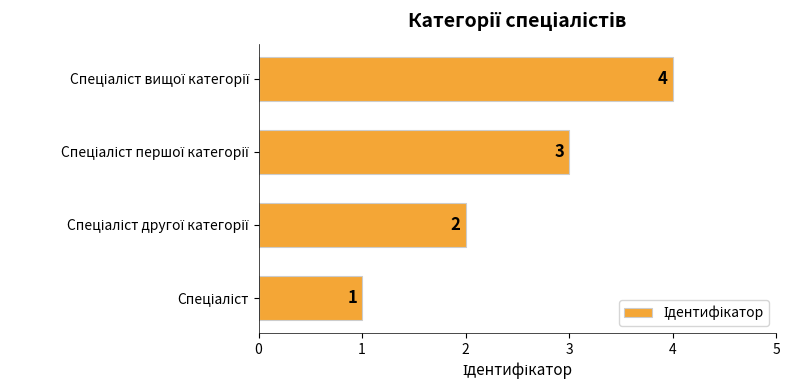

How many distinct data groups are displayed?

1